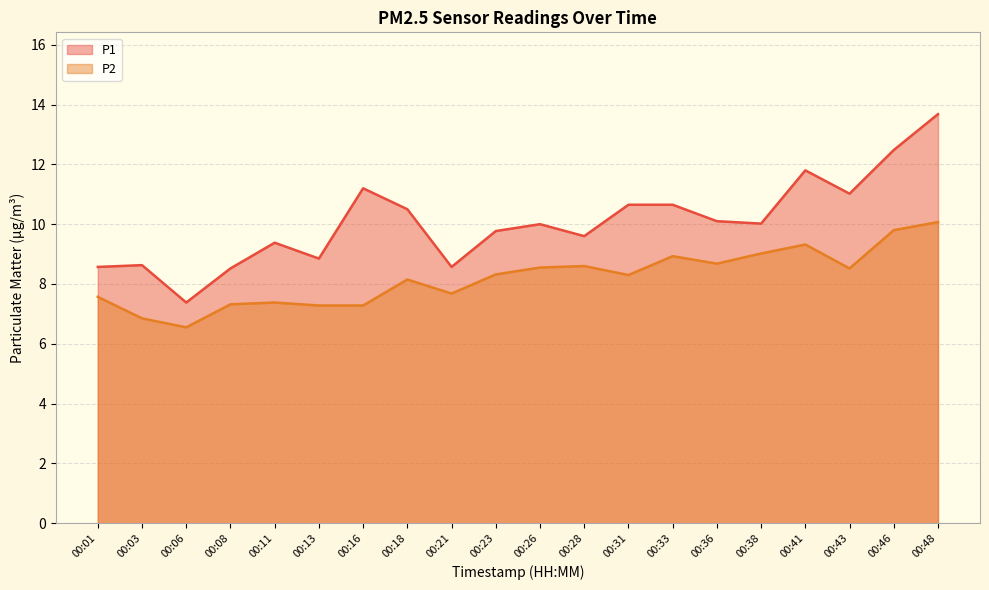

Which series has the largest range (max minus min)?

P1